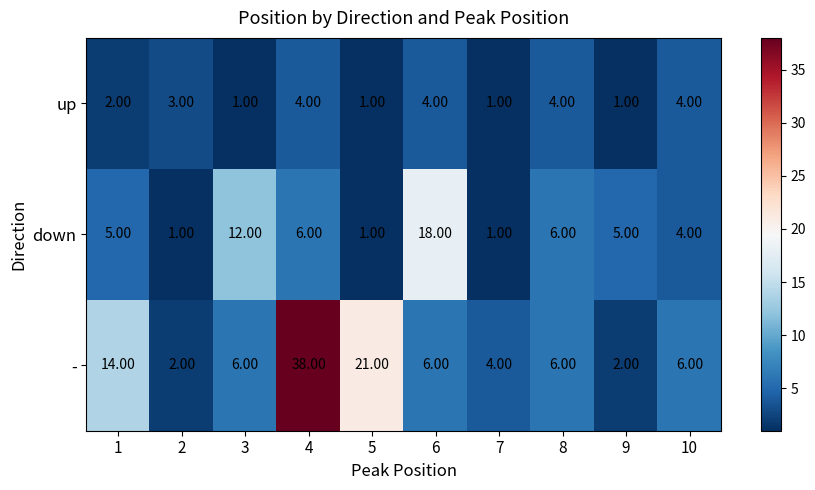

Which series has the largest range (max minus min)?

-